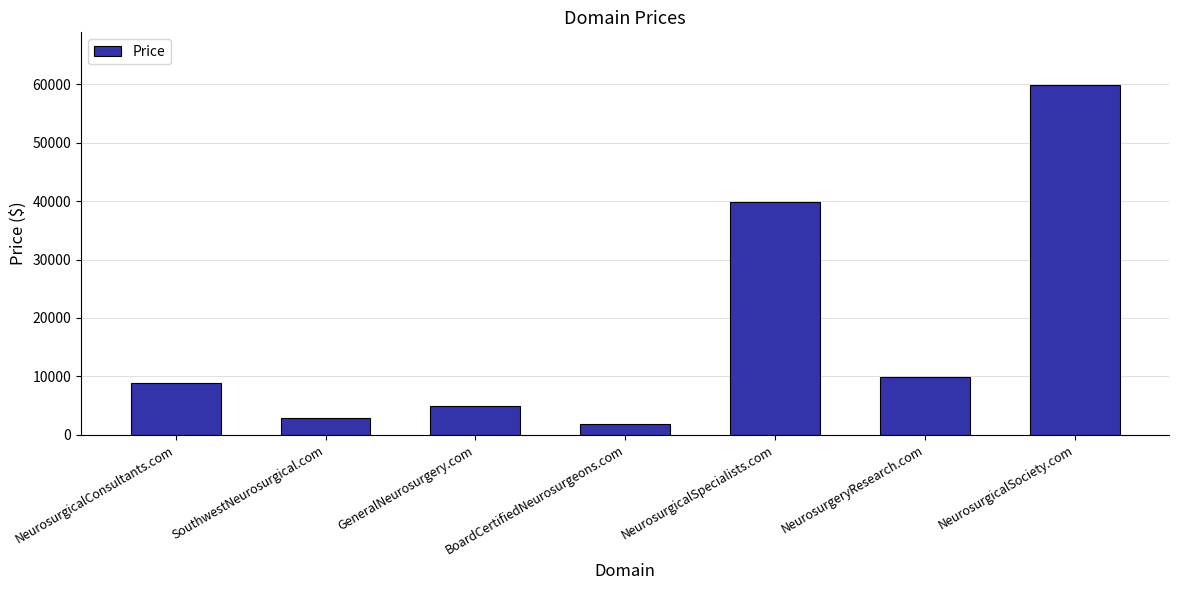

What is the label of the 1st bar from the left?

NeurosurgicalConsultants.com